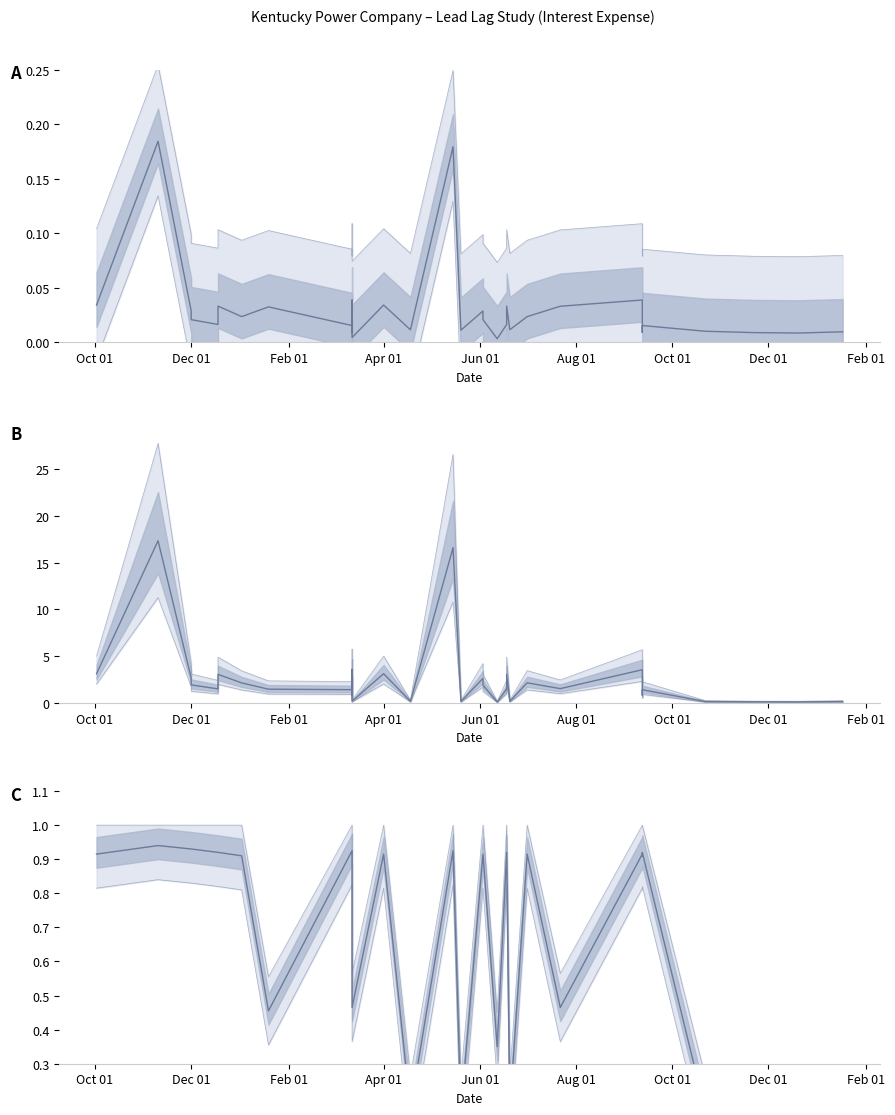

At which category does the chart reach its peak across all series?

Dec 01